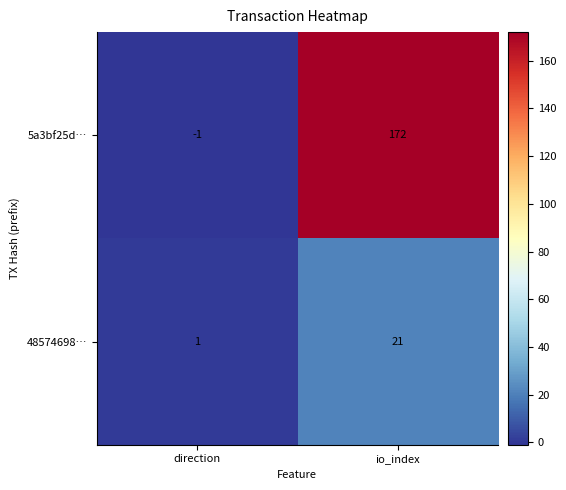

What is the total value across all series at io_index?

193